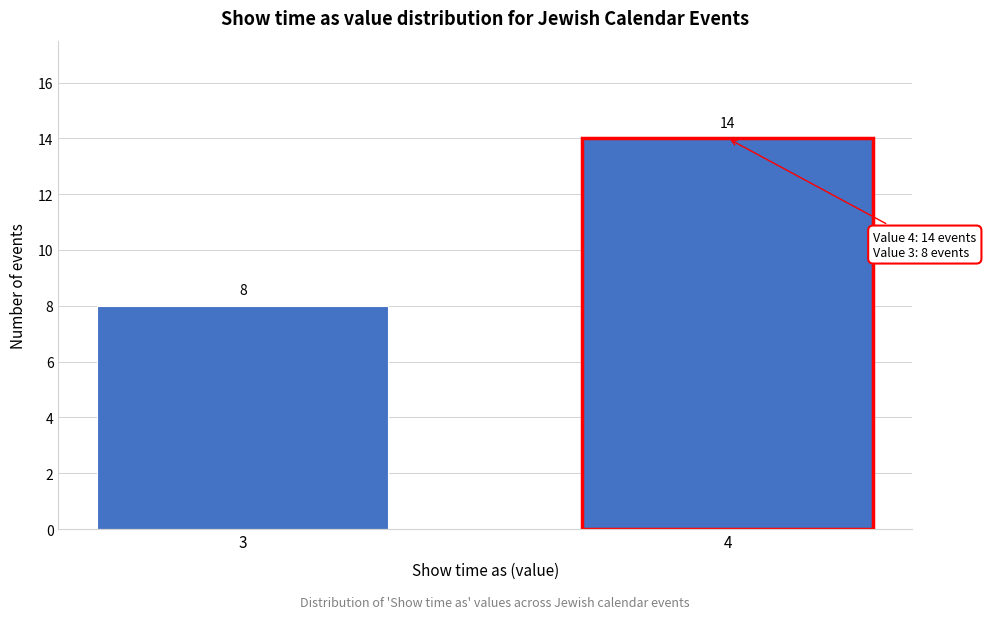

Reading right to left, list all the values displayed in this chart.

14	8